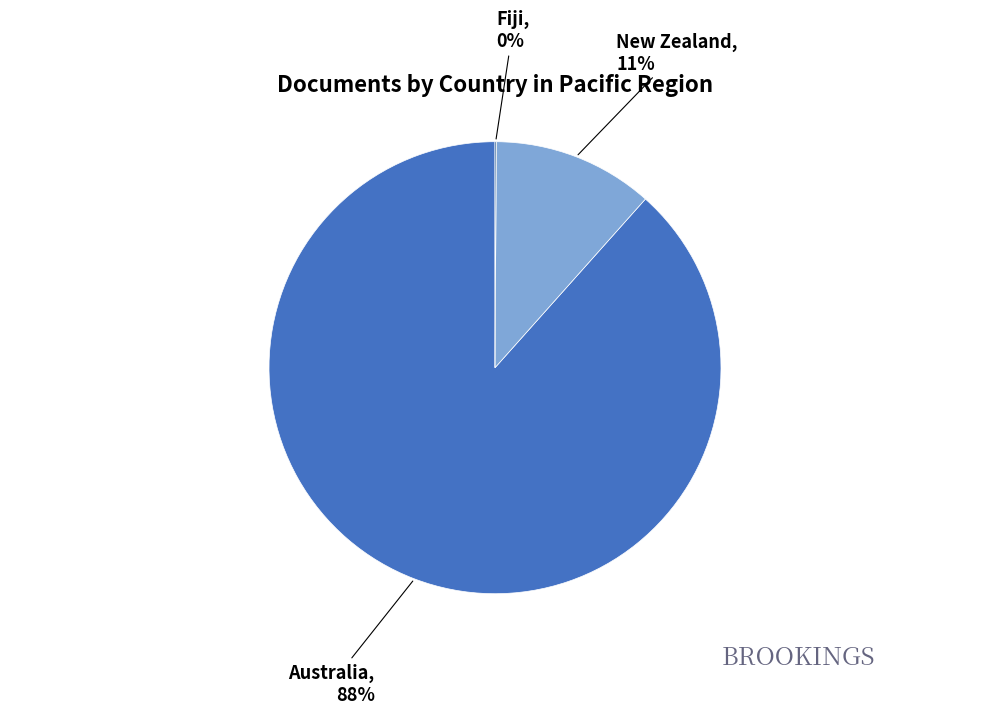

Is the sum of Australia and New Zealand greater than half?

Yes